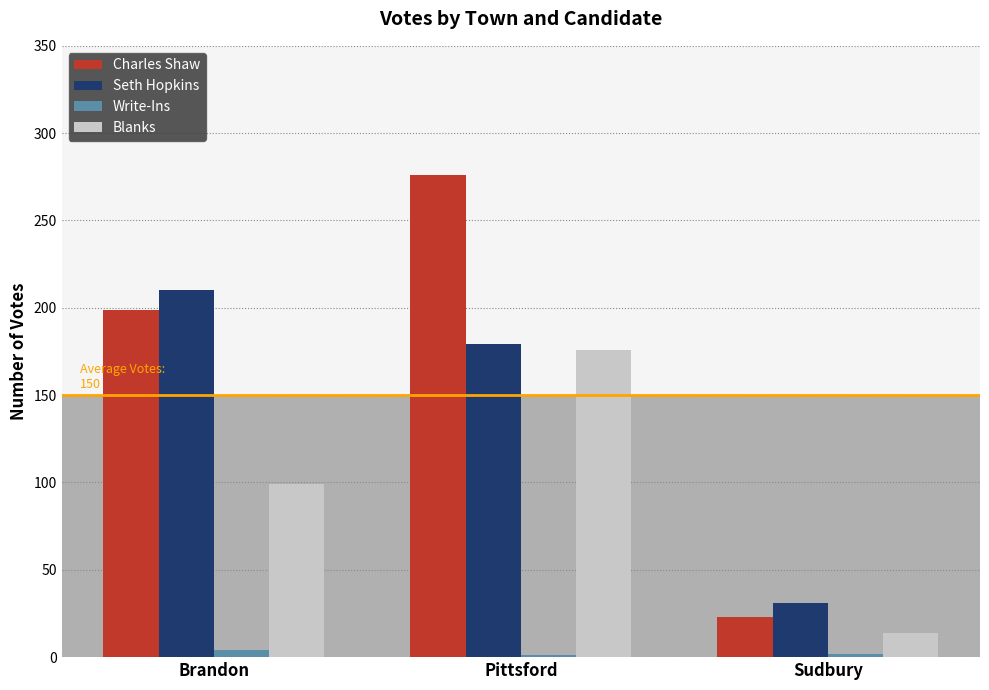

Which series has the largest total across all categories?

Charles Shaw